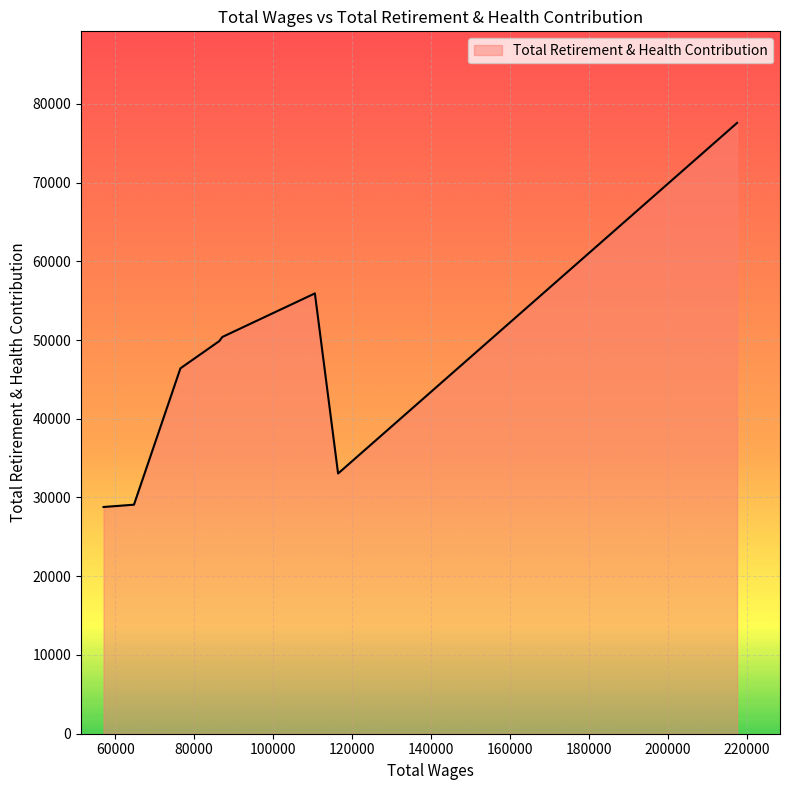

What is the greatest value displayed?

77567